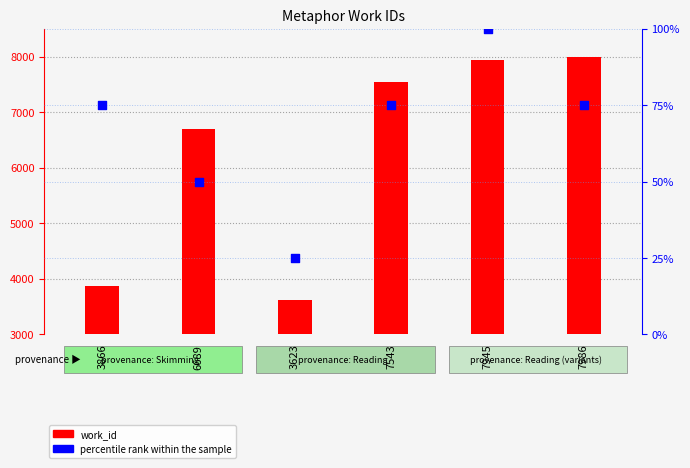

At how many categories does at least one series exceed 5932?

4